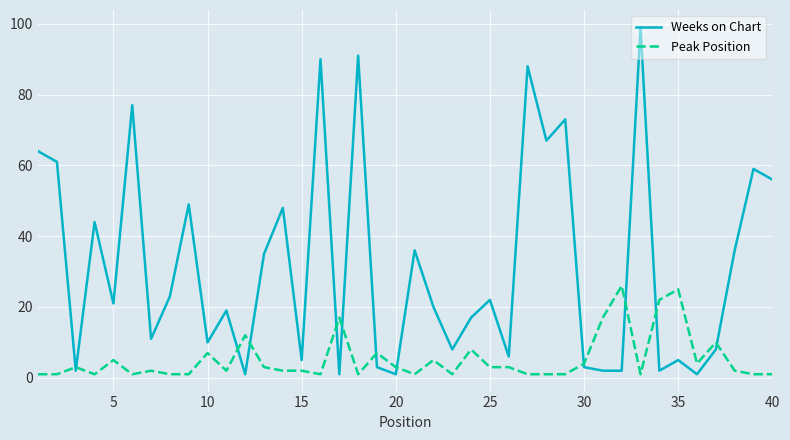

List the series in order of their overall mean, lowest first.

Peak Position, Weeks on Chart